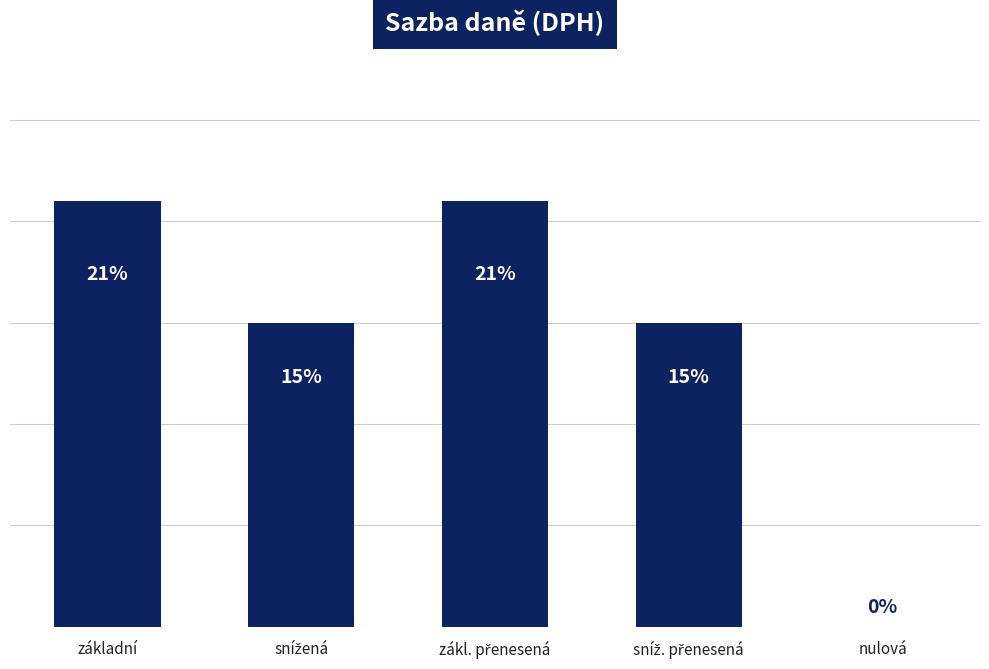

What is the sum of all values?

0.7